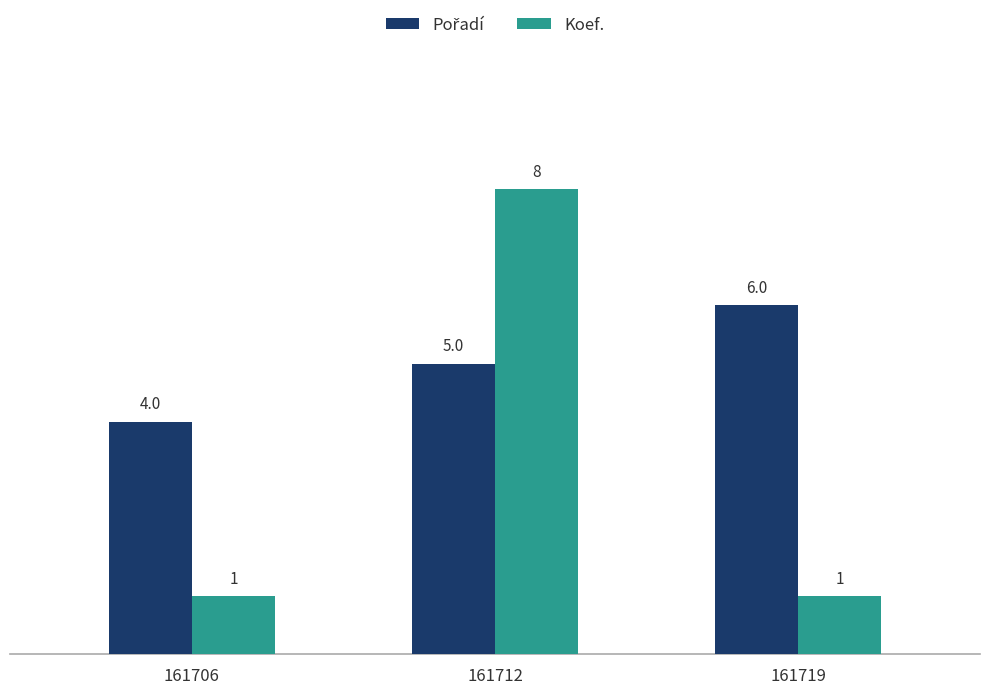

At which category is the sum across all series the highest?

161712